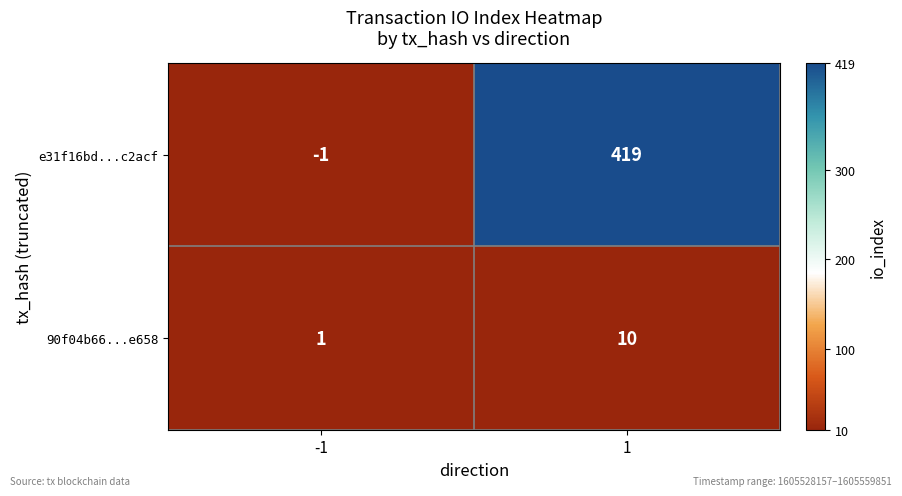

Reading left to right, extract all data points from this chart.

e31f16bd...c2acf: -1	419
90f04b66...e658: 1	10